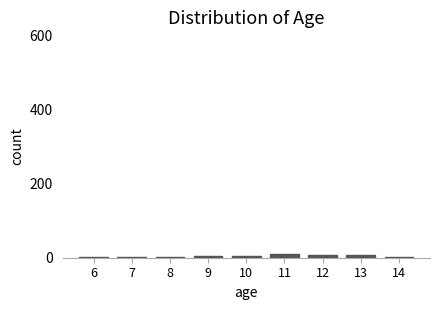

What is the sum of all values?

39